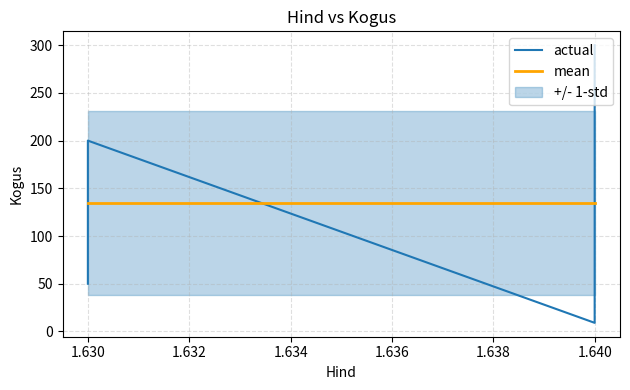

The mean series shows 219.9 at 1.630. True or false?

False